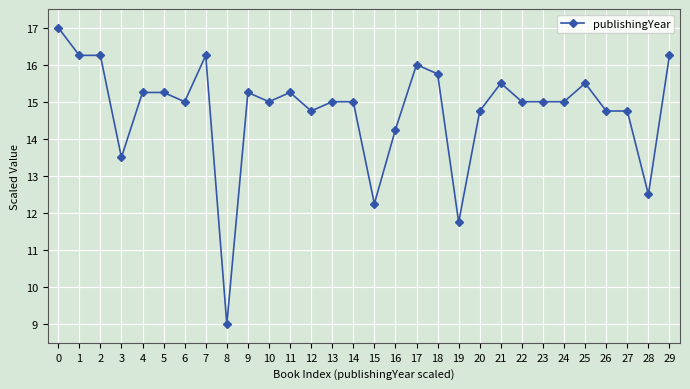

What is the sum of the values at 12 and 20?

29.5